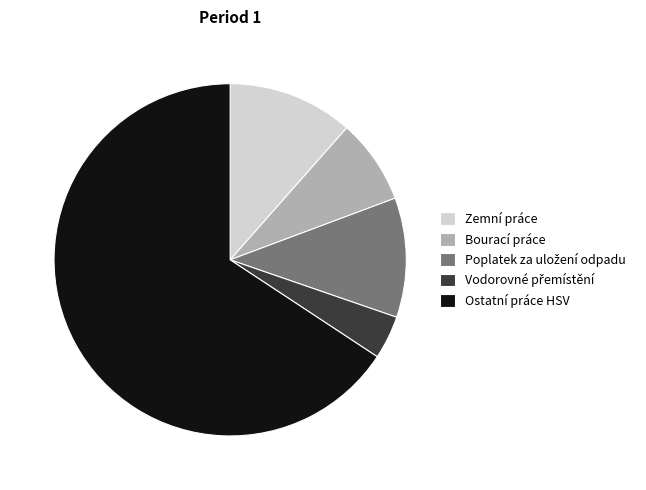

Count the number of slices in the pie.

5